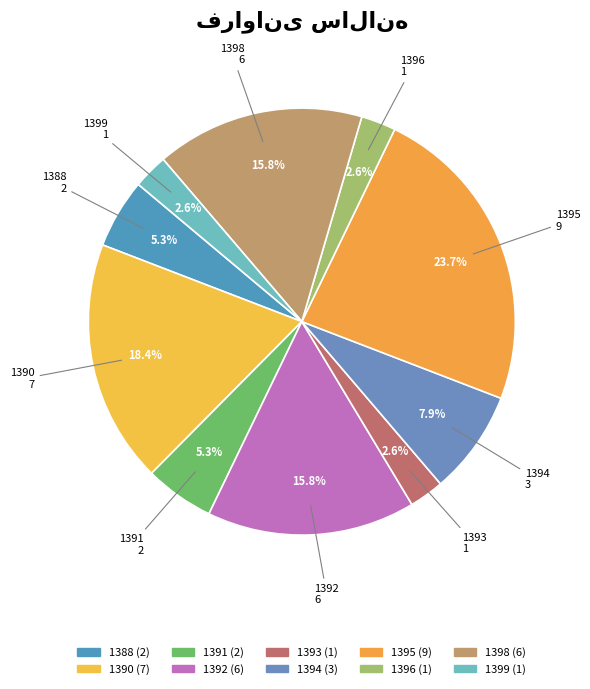

How many segments does this pie chart have?

10